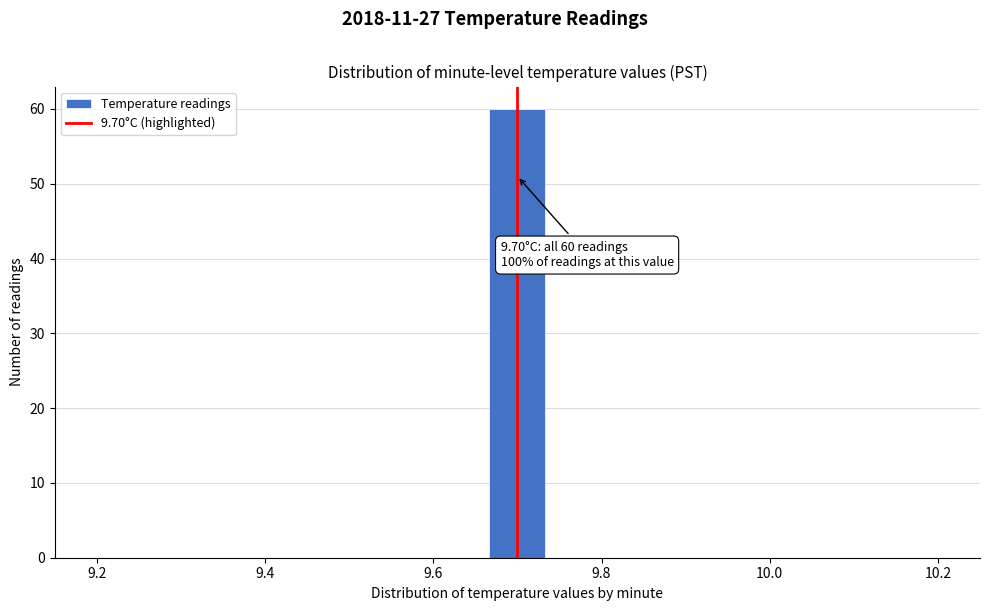

Read against the x-axis, roughly where is the centre of the tallest bar?

9.70